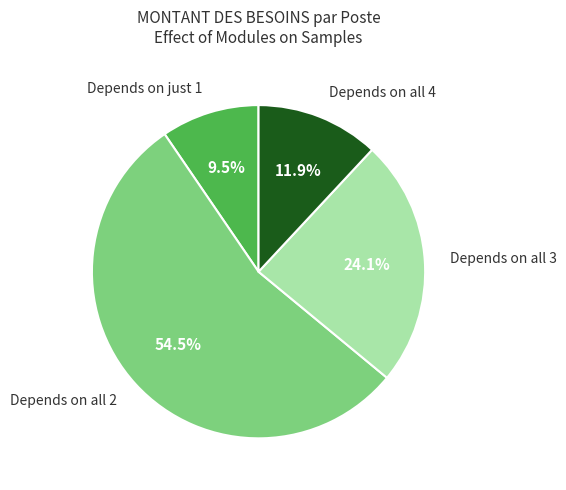

What percentage do Depends on all 3 and Depends on all 4 together represent?

36.0%